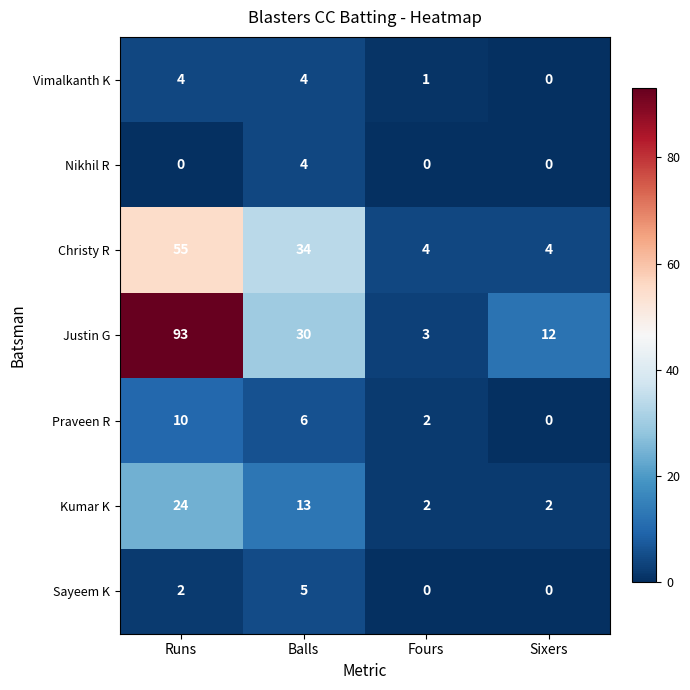

Reading left to right, what are all the values shown in this chart?

Vimalkanth K: Runs=4	Balls=4	Fours=1	Sixers=0
Nikhil R: Runs=0	Balls=4	Fours=0	Sixers=0
Christy R: Runs=55	Balls=34	Fours=4	Sixers=4
Justin G: Runs=93	Balls=30	Fours=3	Sixers=12
Praveen R: Runs=10	Balls=6	Fours=2	Sixers=0
Kumar K: Runs=24	Balls=13	Fours=2	Sixers=2
Sayeem K: Runs=2	Balls=5	Fours=0	Sixers=0